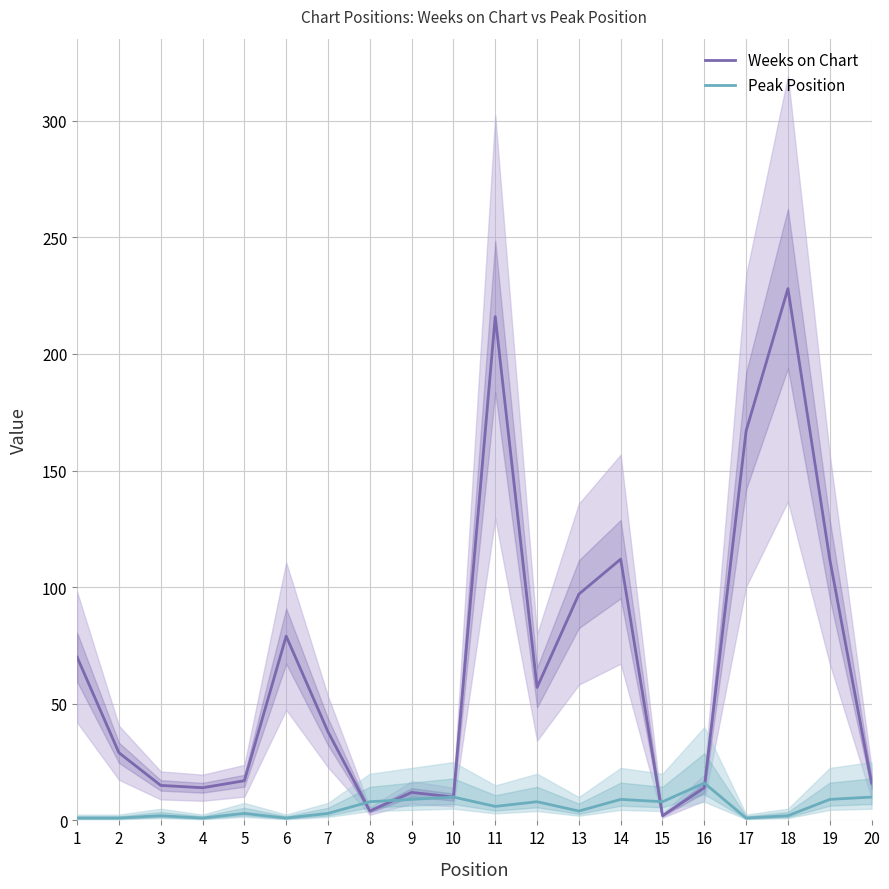

What is the lowest value of the Weeks on Chart series?

2